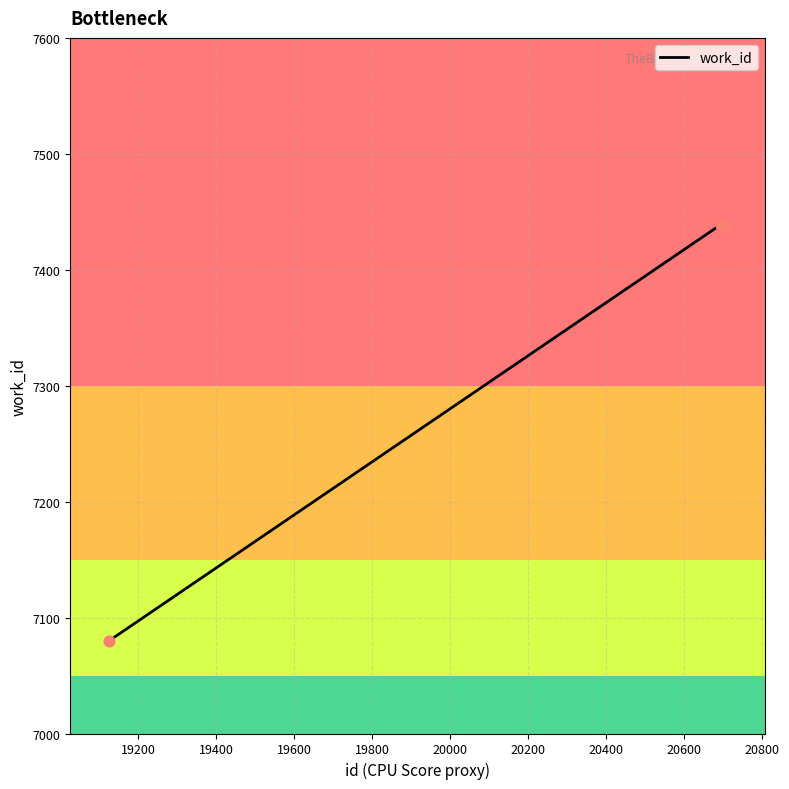

True or false: there are more than 2 points higher than both neighbors.

False